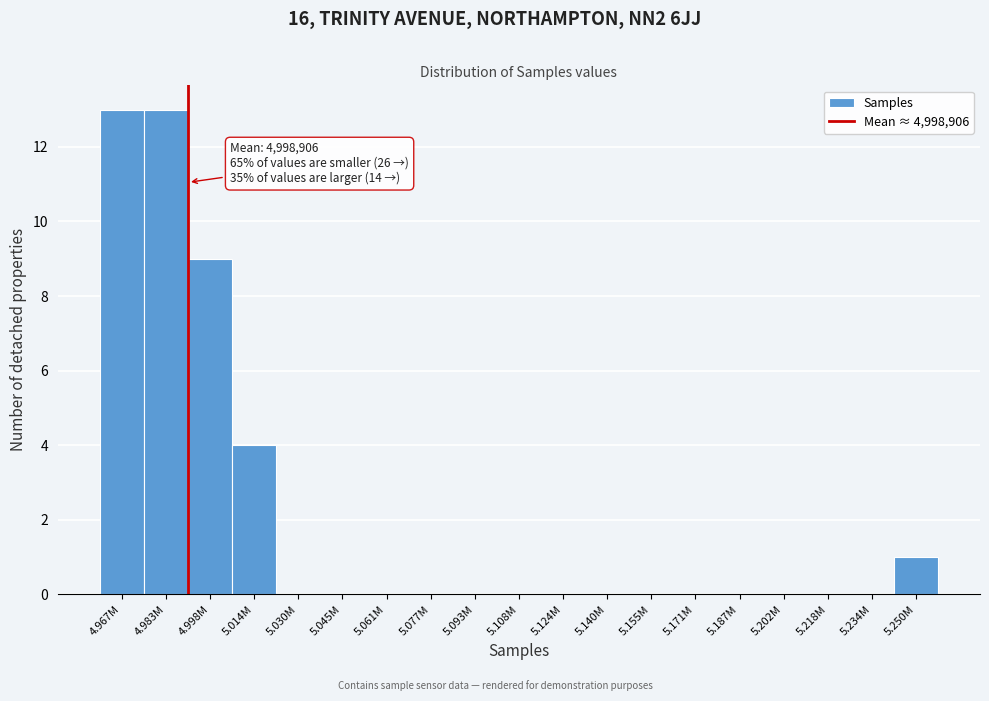

Reading left to right, what are all the values shown in this chart?

4.967M=13	4.983M=13	4.998M=9	5.014M=4	5.030M=0	5.045M=0	5.061M=0	5.077M=0	5.093M=0	5.108M=0	5.124M=0	5.140M=0	5.155M=0	5.171M=0	5.187M=0	5.202M=0	5.218M=0	5.234M=0	5.250M=1